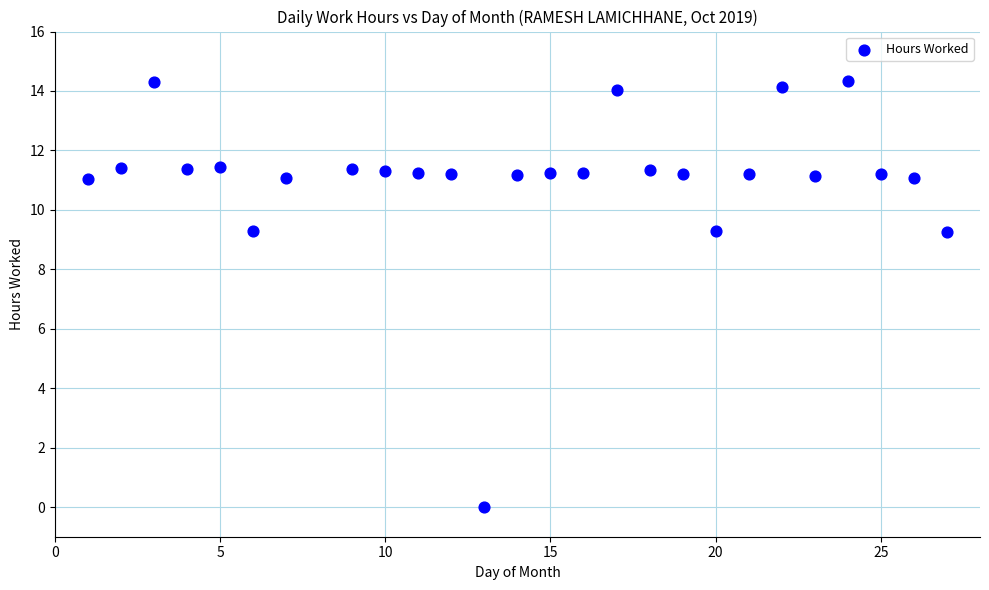

What is the range of Y values (max minus min)?

14.3